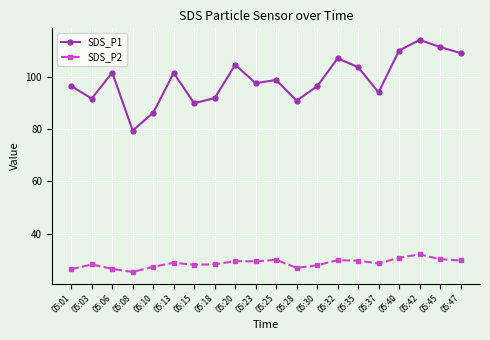

At which category is the sum across all series the highest?

05:42